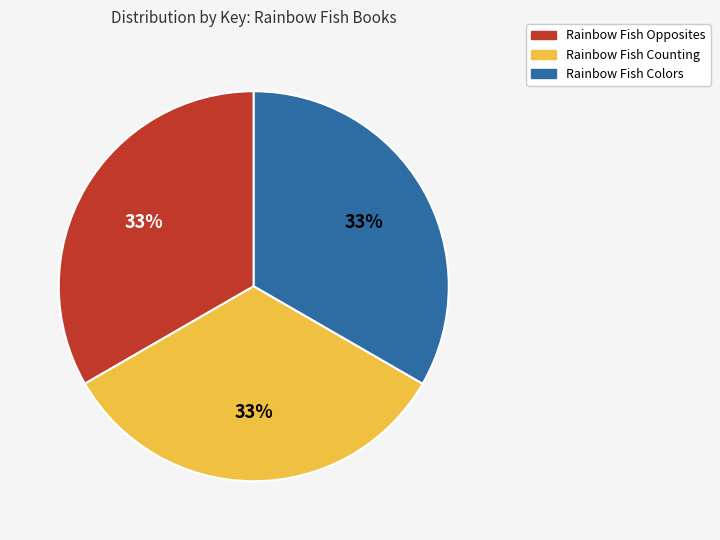

How many segments does this pie chart have?

3